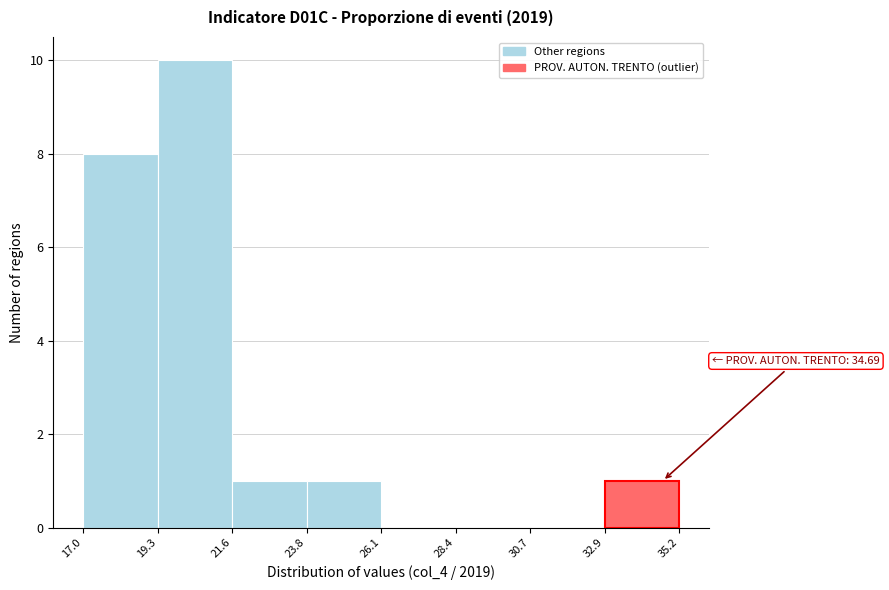

Which range on the x-axis has the tallest bar?

19.3 to 21.6